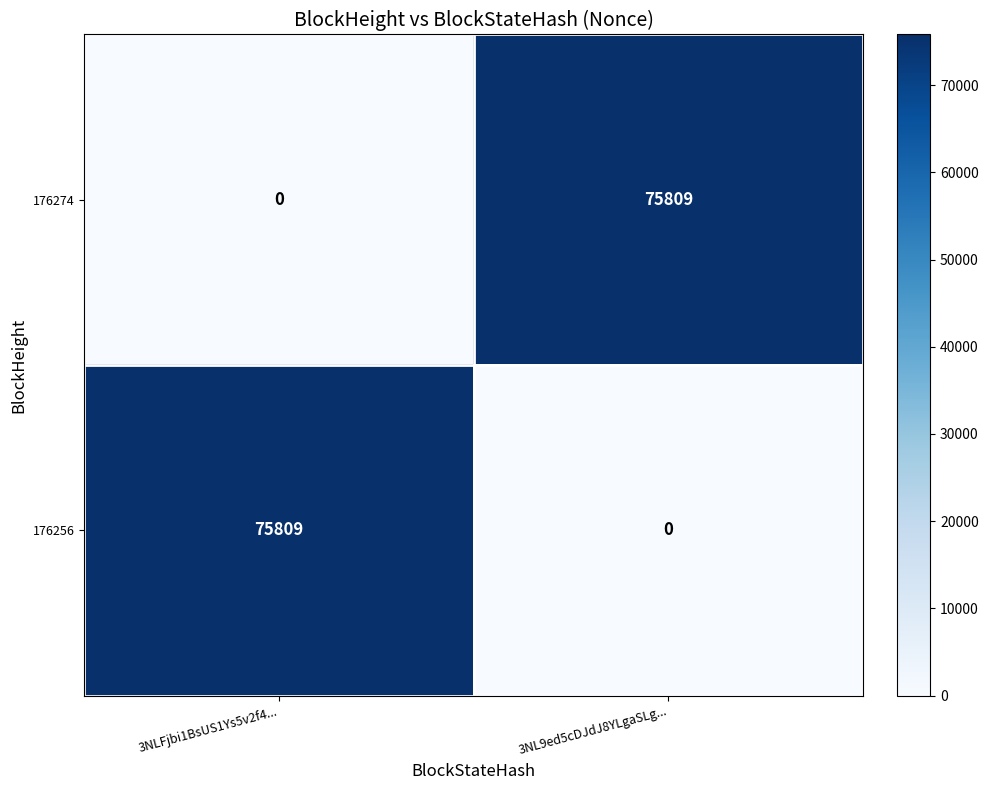

The 176274 series shows 0 at 3NLFjbi1BsUS1Ys5v2f4.... True or false?

True